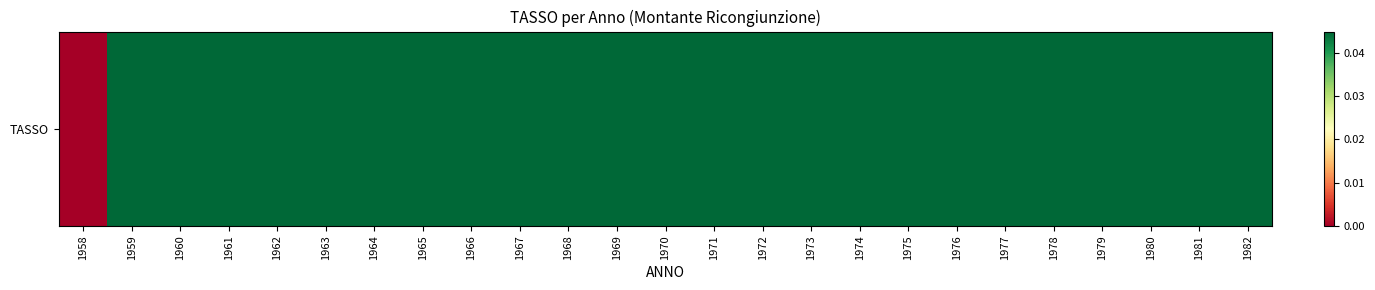

List the labels in order of value, smallest first.

1958, 1959, 1960, 1961, 1962, 1963, 1964, 1965, 1966, 1967, 1968, 1969, 1970, 1971, 1972, 1973, 1974, 1975, 1976, 1977, 1978, 1979, 1980, 1981, 1982